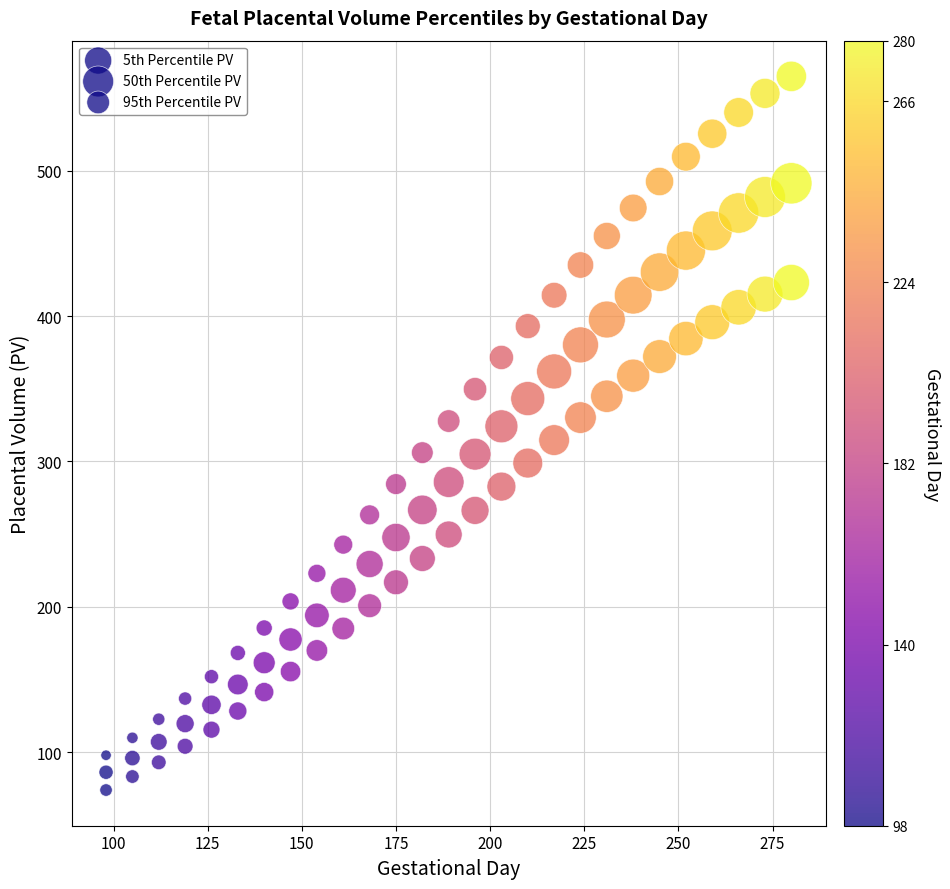

How many points are shown in the scatter plot?

81